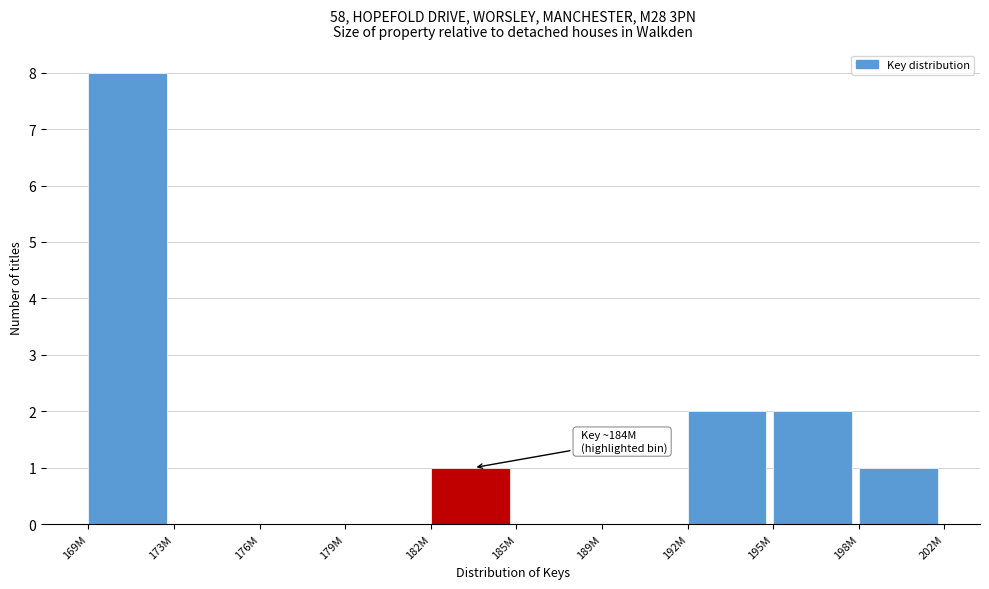

Reading left to right, transcribe all the data shown in this chart.

169M=8	173M=0	176M=0	179M=0	182M=1	185M=0	189M=0	192M=2	195M=2	198M=1